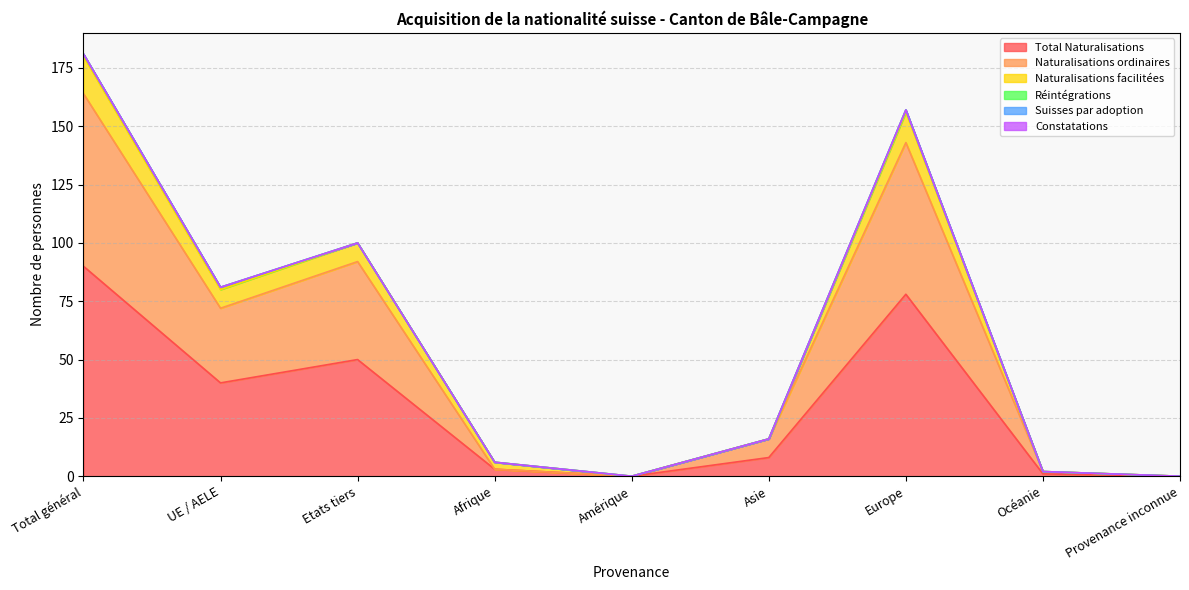

Between Océanie and Amérique, which is larger?

Océanie